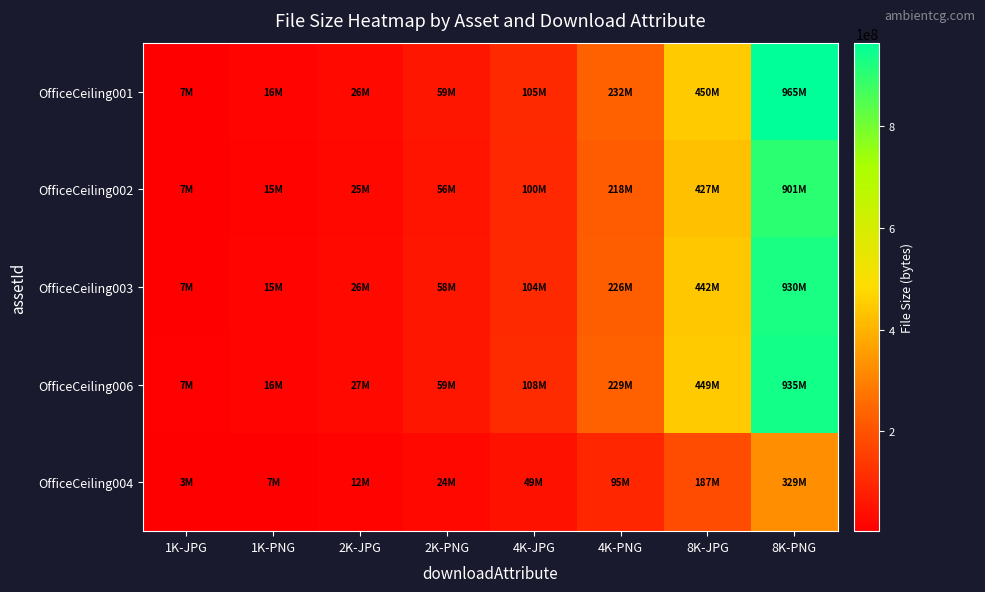

How many categories are shown in the chart?

8